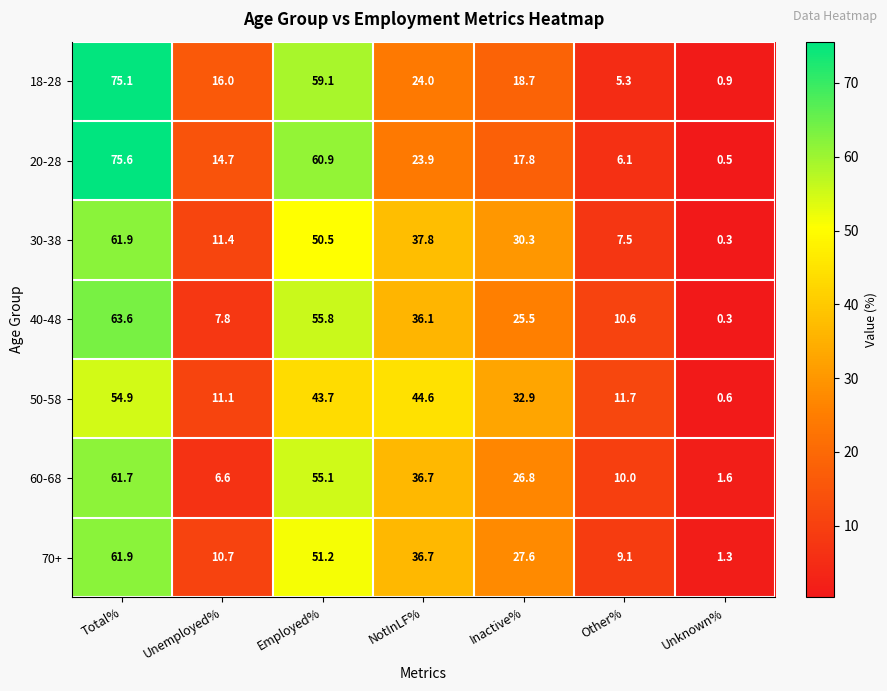

Is it true that 50-58 equals 44.6 at NotInLF%?

True